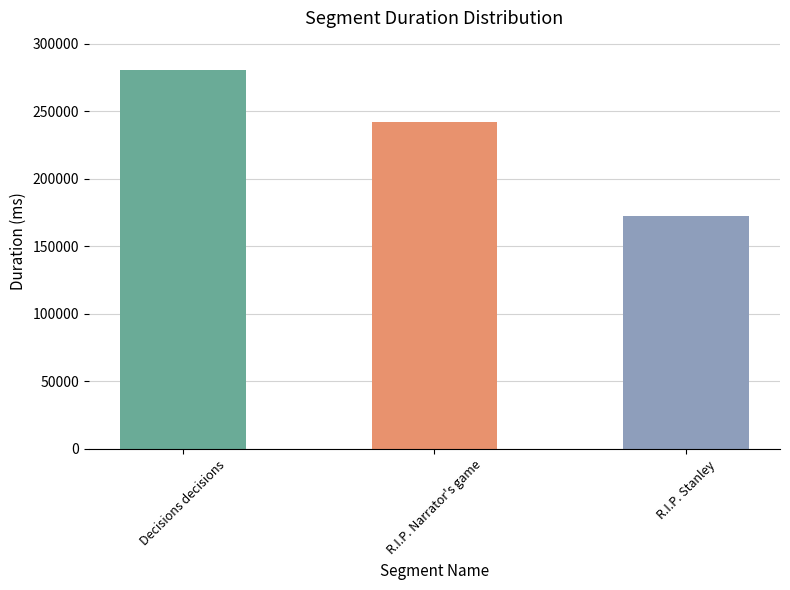

What is the difference between the values at Decisions decisions and R.I.P. Narrator's game?

38270